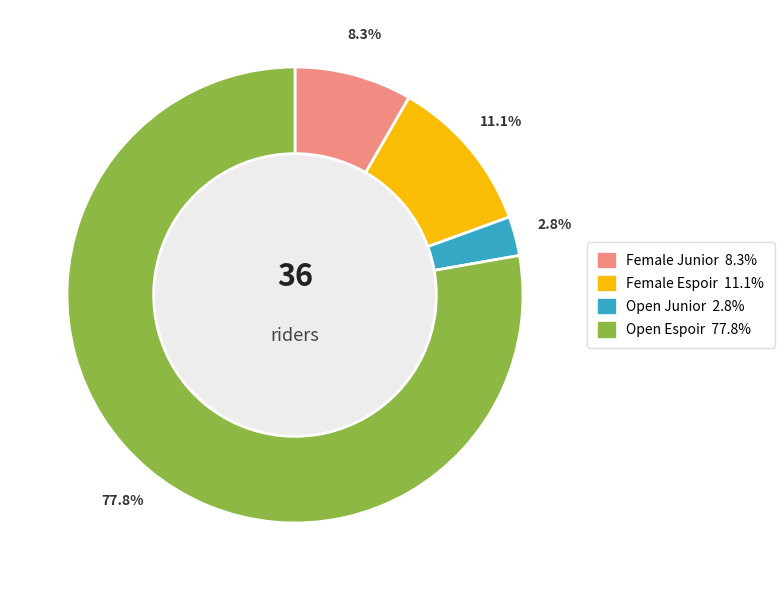

What is the total percentage of Open Espoir and Female Junior?

86.1%